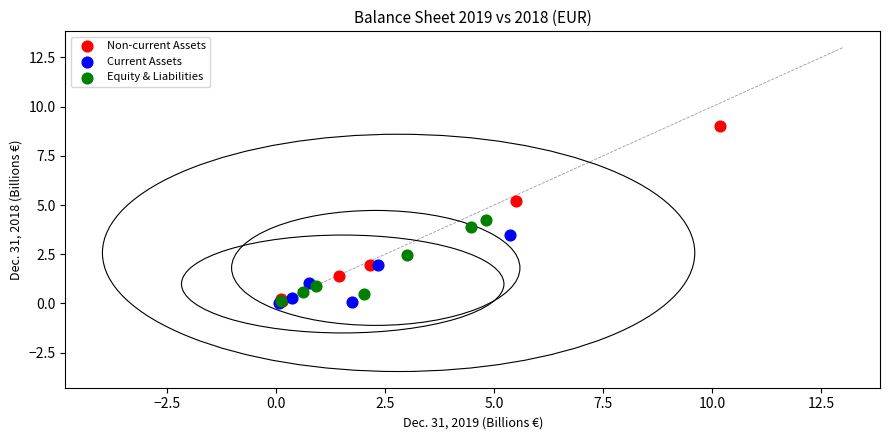

Which series has the widest spread of Y values?

Non-current Assets